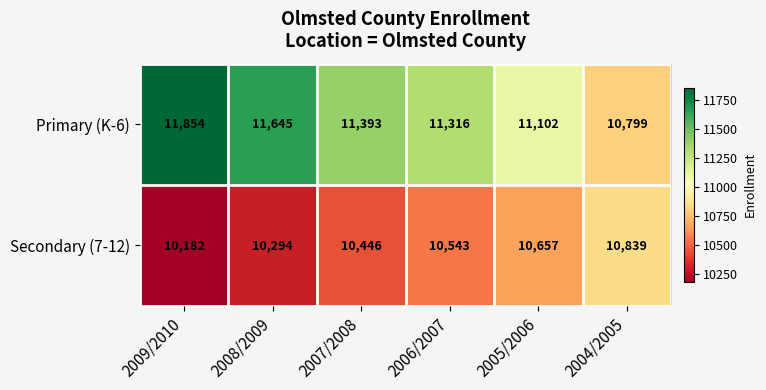

Count the Secondary (7-12) values in the range 10294 to 10657.

4